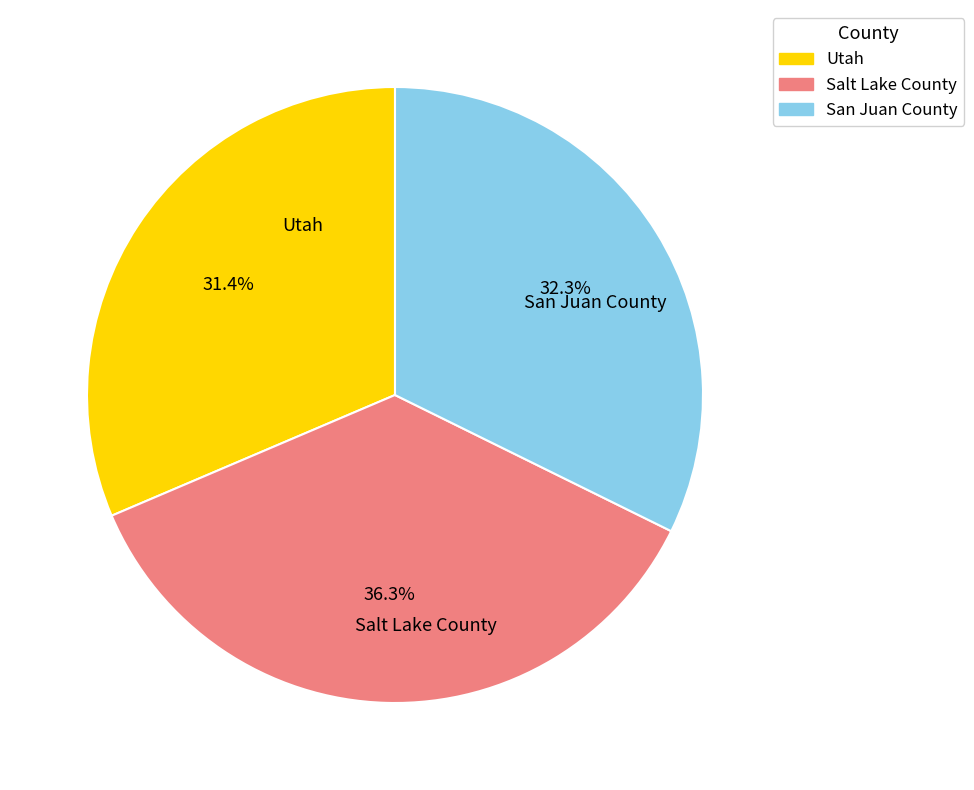

Approximately how many times larger is the value at Salt Lake County compared to Utah?

1.2